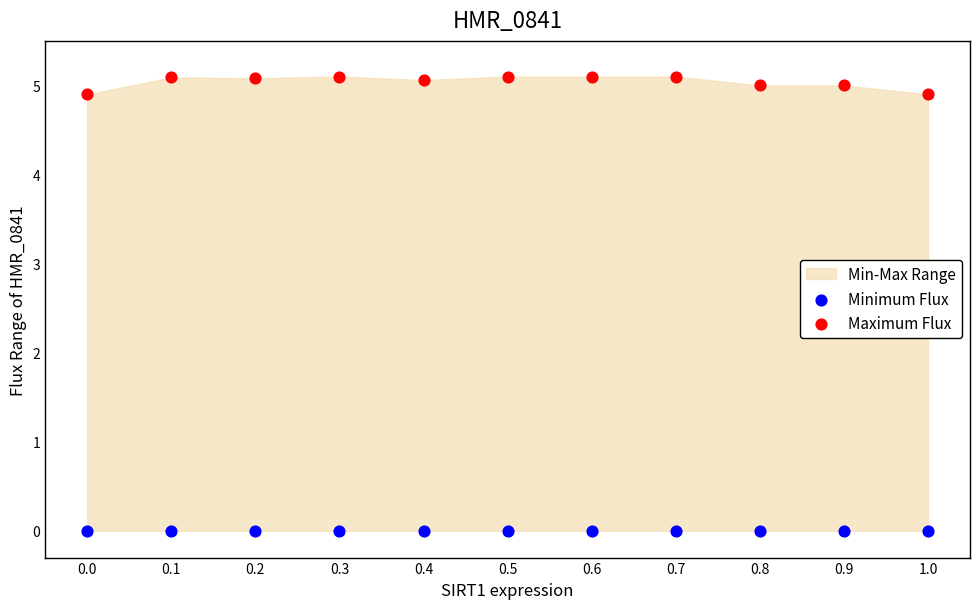

Which series reaches the minimum Y coordinate?

Minimum Flux